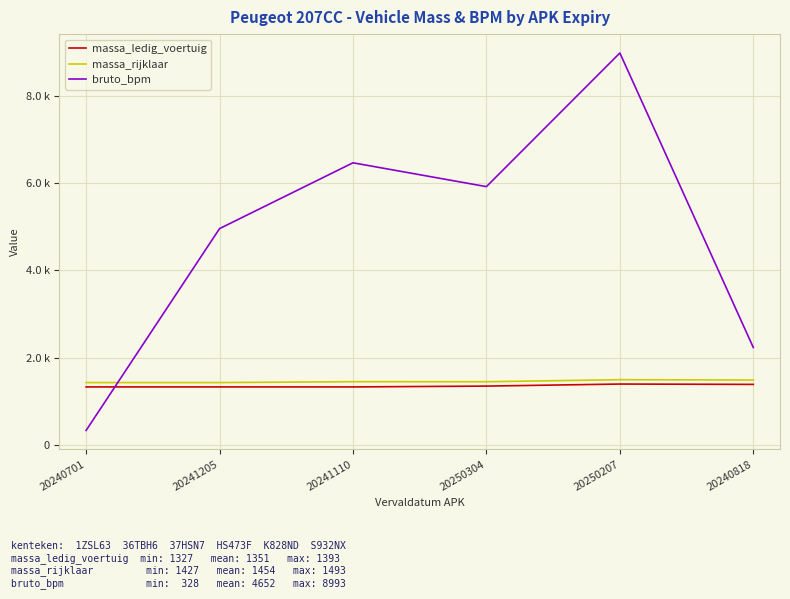

List the labels in order of massa_rijklaar value, smallest first.

20240701, 20241205, 20250304, 20241110, 20240818, 20250207